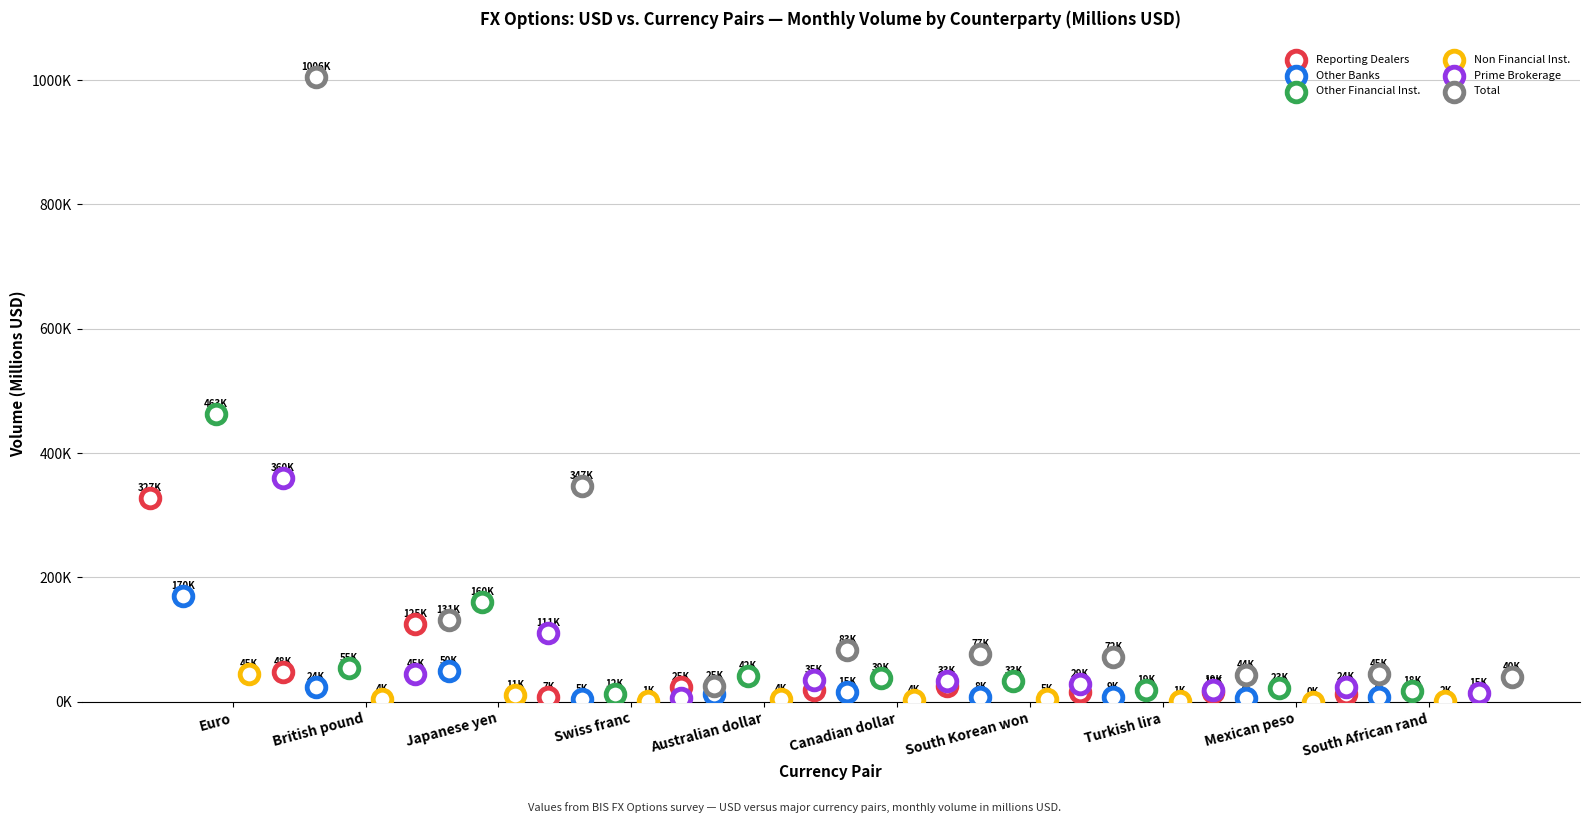

Which series has the largest Y range (max minus min)?

Total